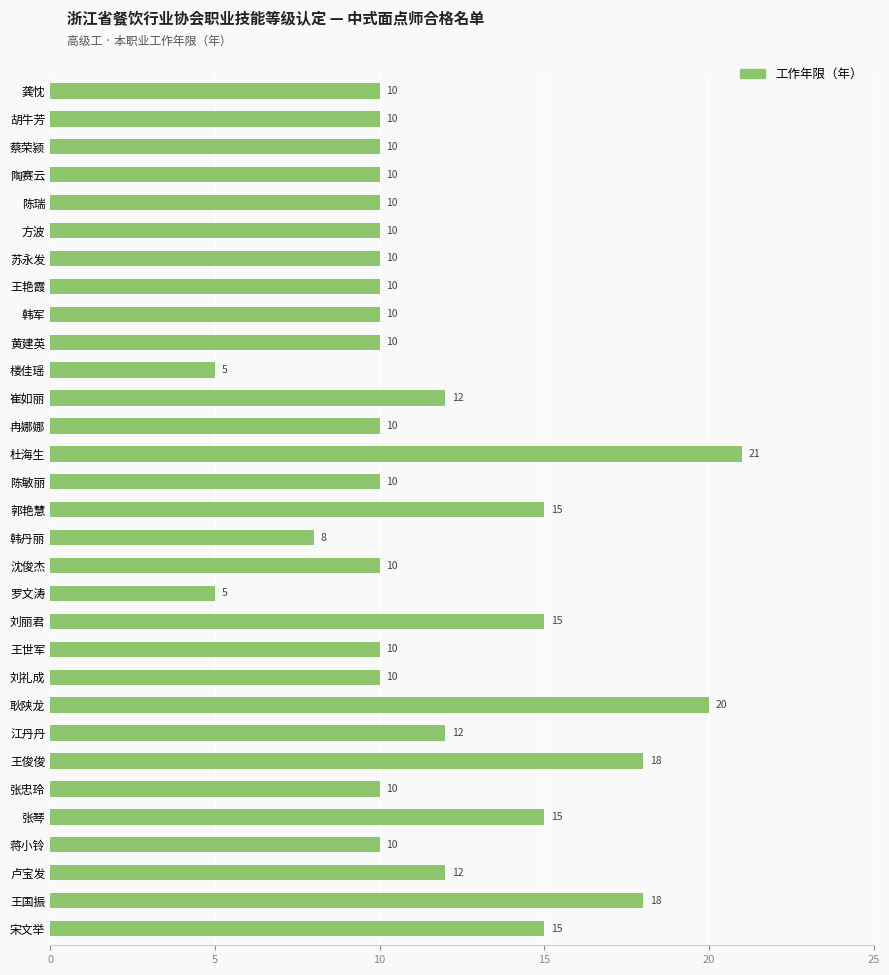

How many values are between 10 and 15?

24